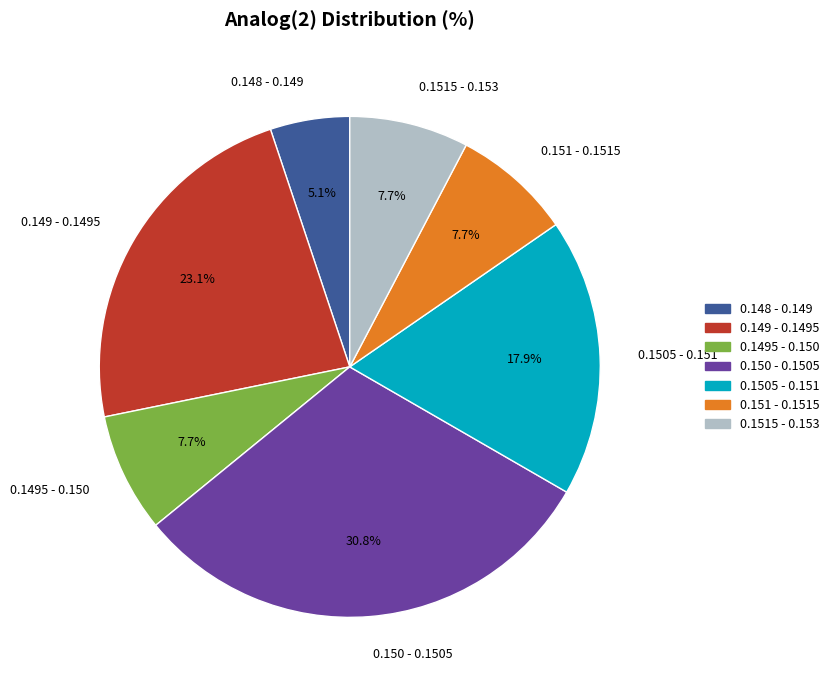

Approximately how many times larger is the value at 0.148 - 0.149 compared to 0.1515 - 0.153?

0.7